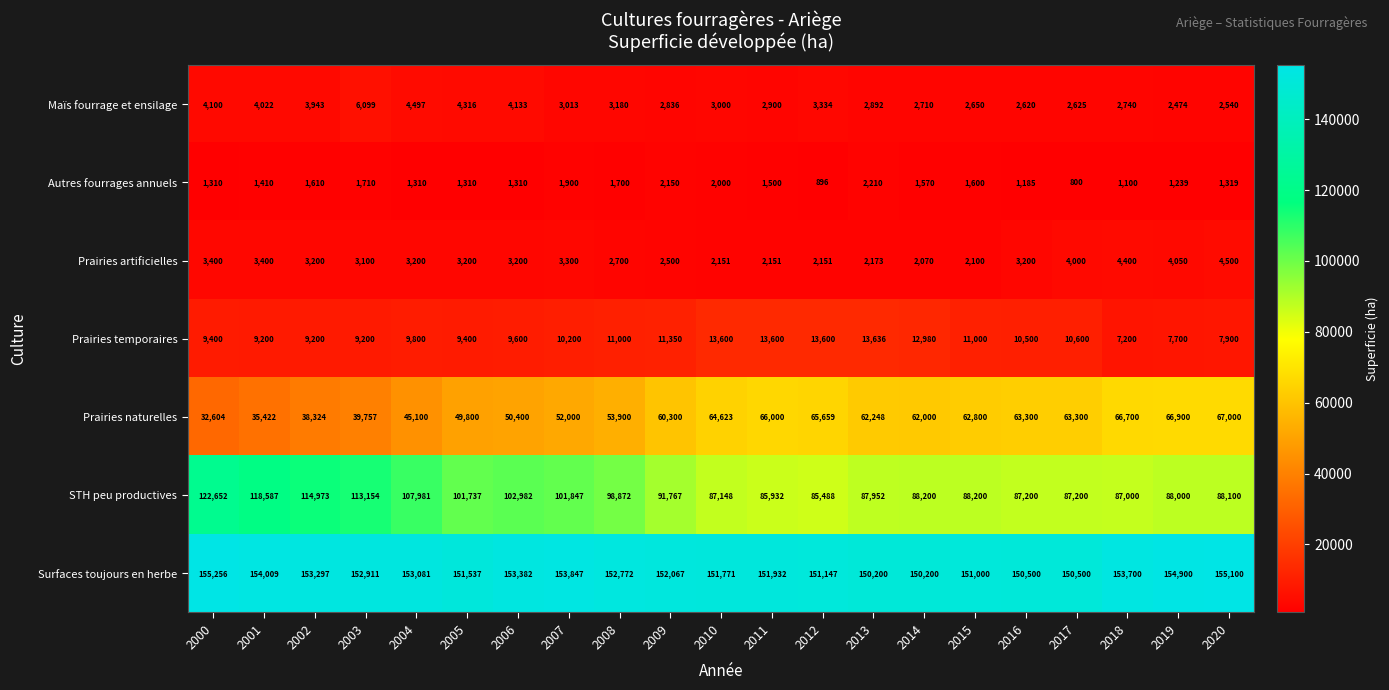

List the series in order of their peak value, lowest first.

Autres fourrages annuels, Prairies artificielles, Maïs fourrage et ensilage, Prairies temporaires, Prairies naturelles, STH peu productives, Surfaces toujours en herbe